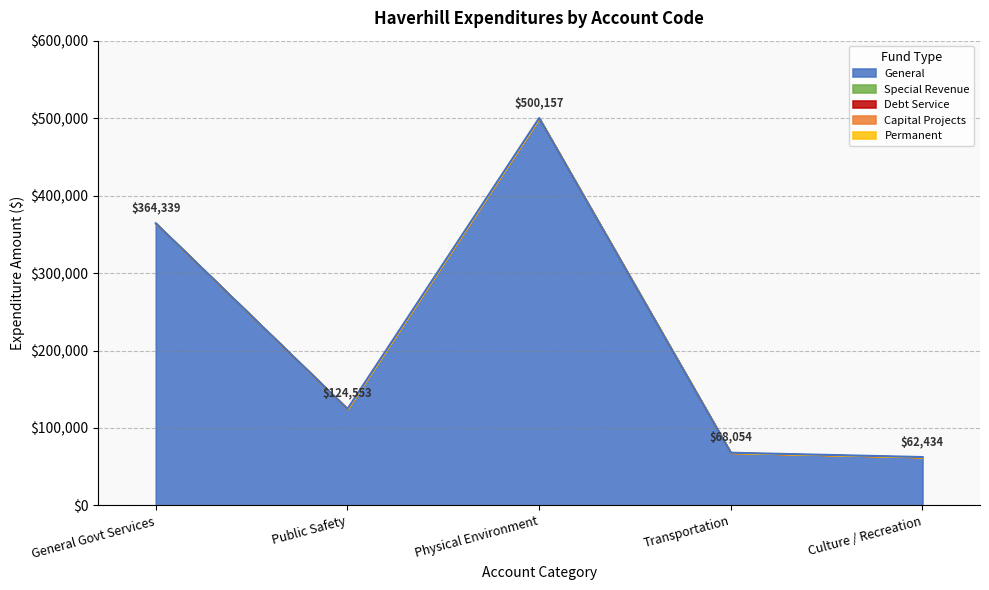

What is the greatest value displayed?

500157